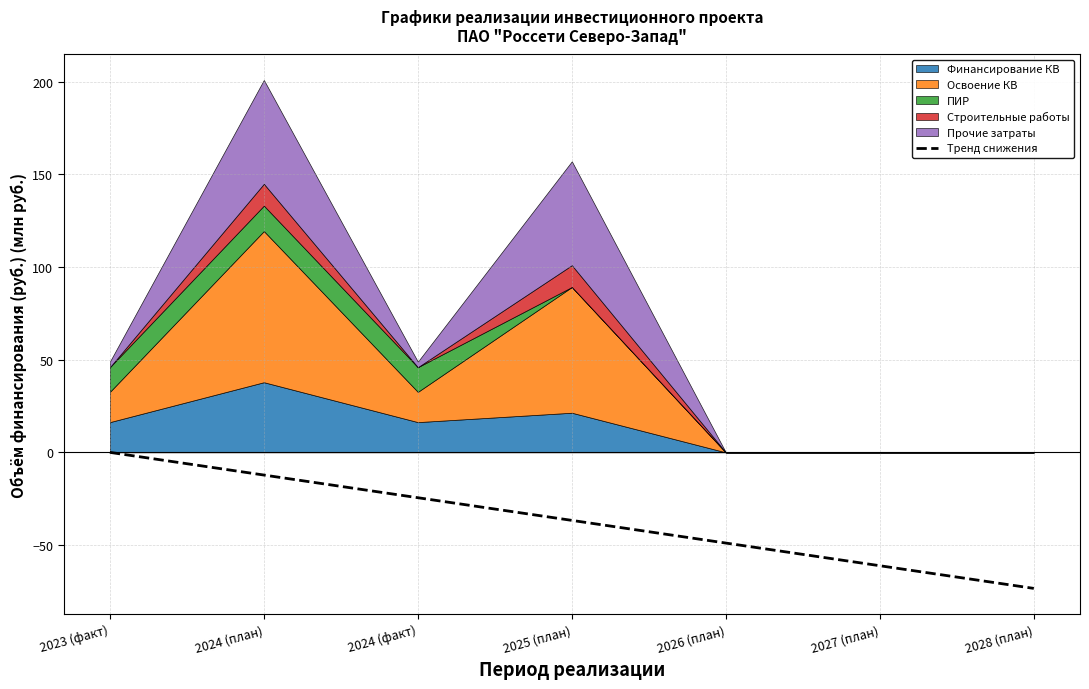

What is the smallest value displayed?

-73.4